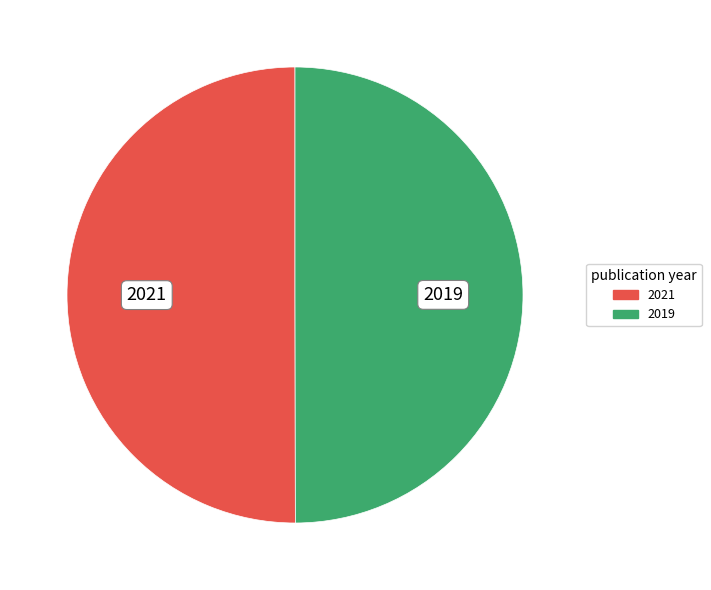

What is the ratio of the value at 2019 to the value at 2021?

1.0